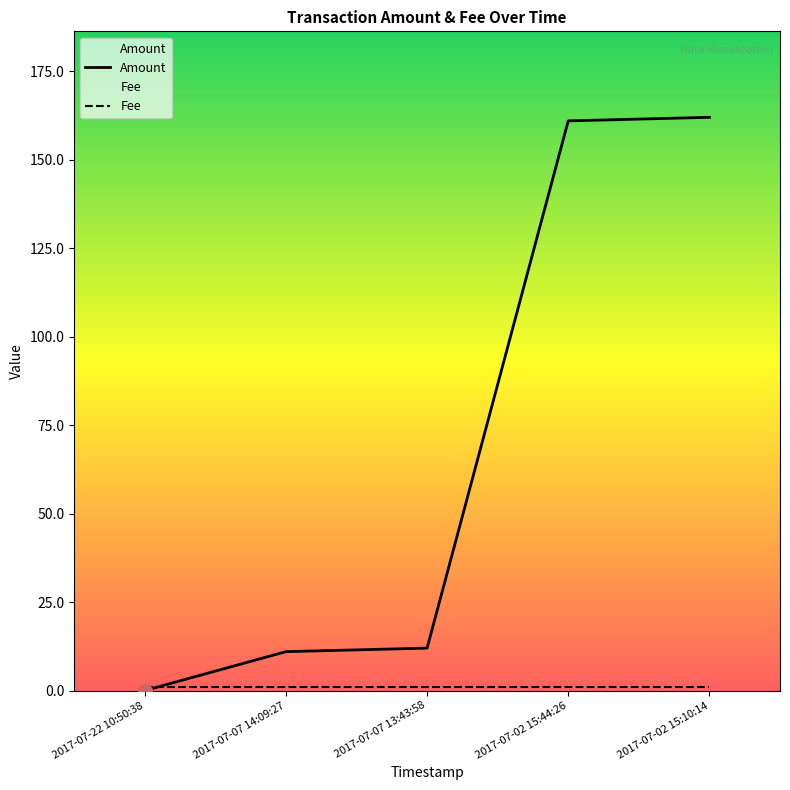

Which category has the highest value across all series?

2017-07-02 15:10:14